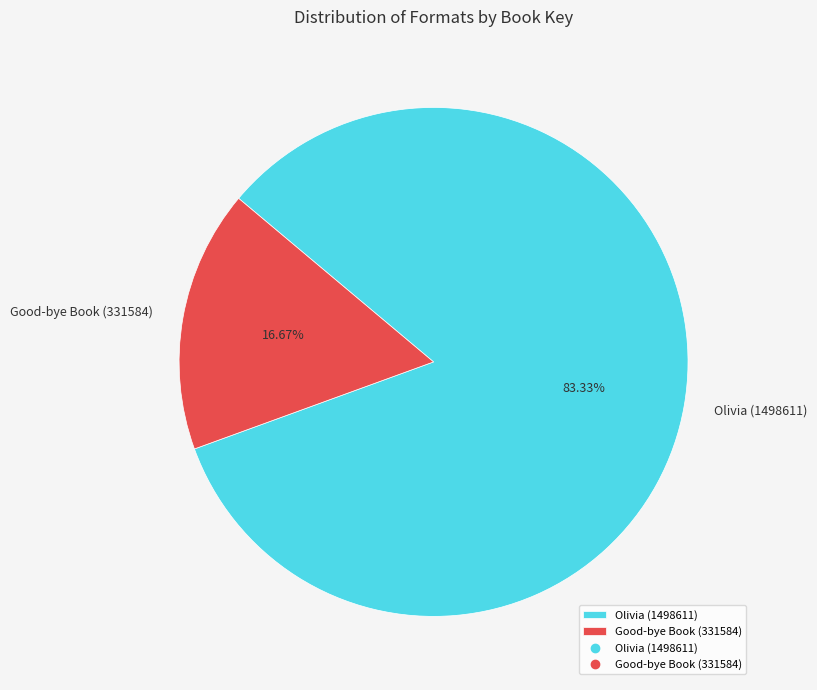

Which slice is the largest?

Olivia (1498611)